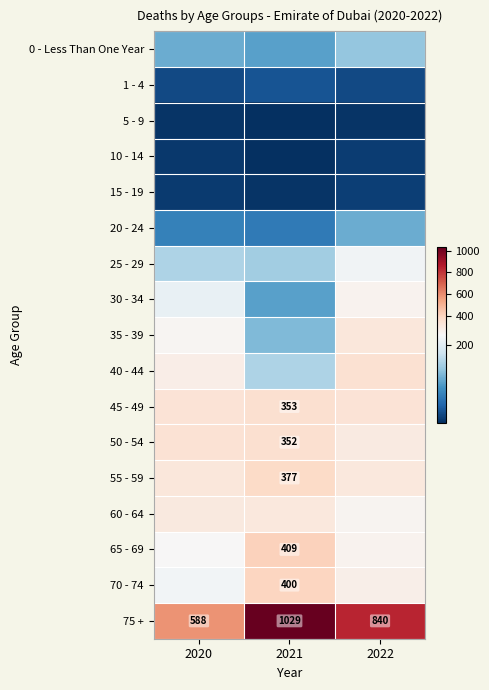

Count the 75 + values in the range 588 to 1029.

3